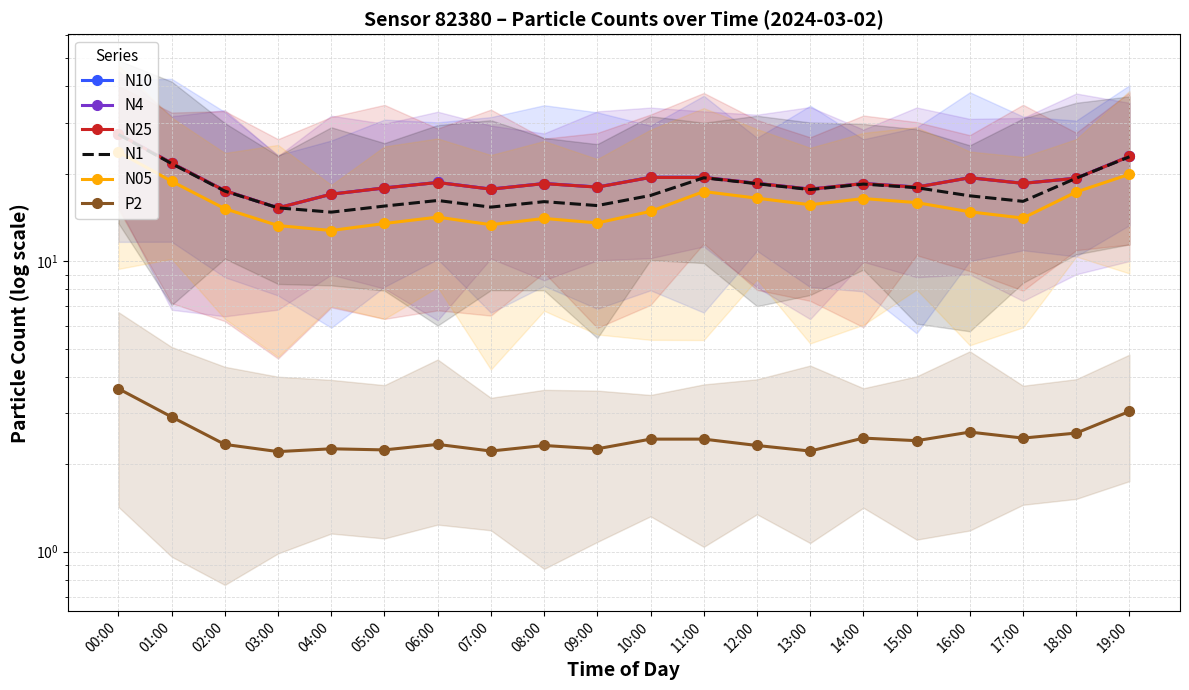

What is the value of the P2 point at the 20th from the left?

3.0